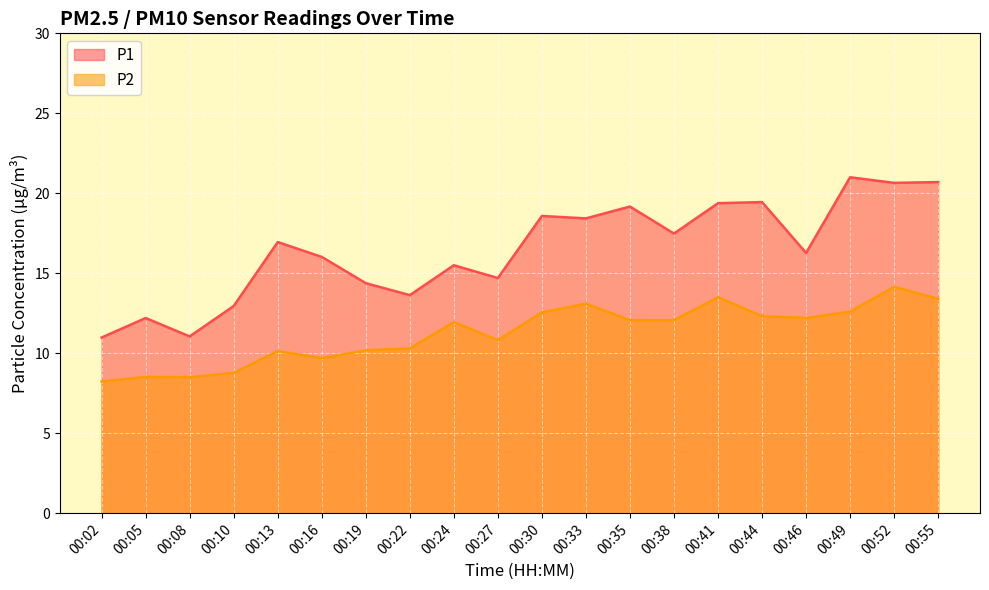

How many lines are shown in the chart?

2